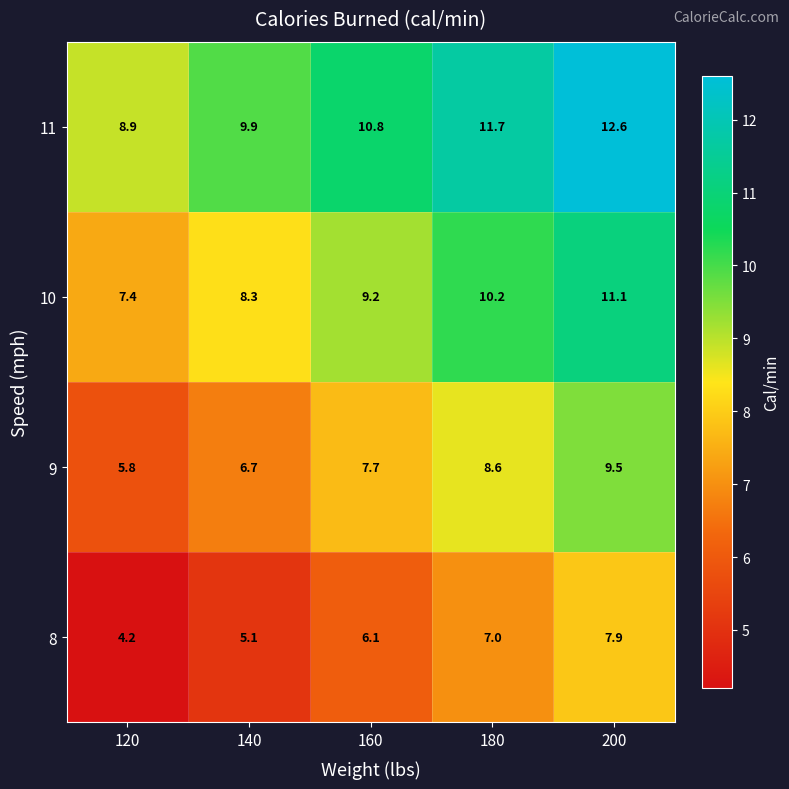

Rank the series at 120 from lowest to highest value.

8, 9, 10, 11